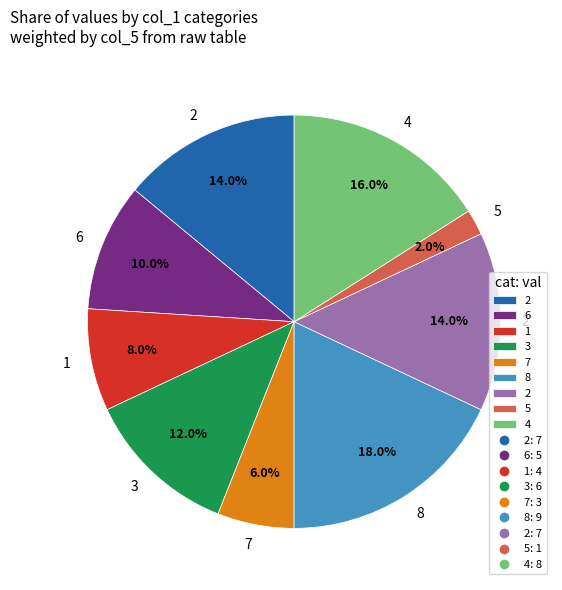

Does any single category account for the majority?

No